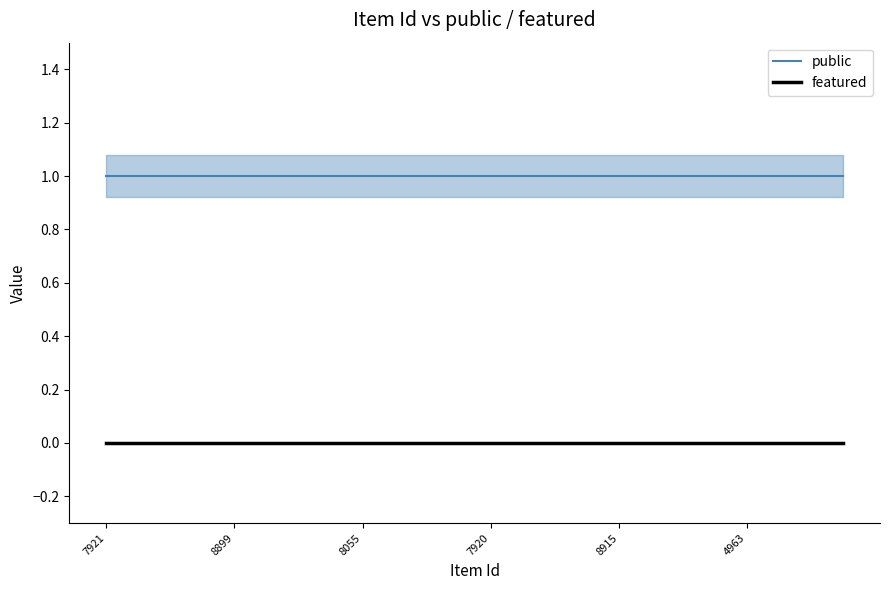

At how many categories does at least one series exceed 0?

24